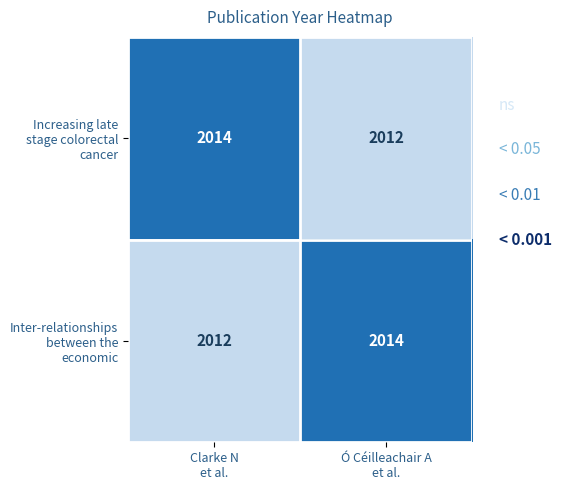

What is the smallest value displayed?

2012